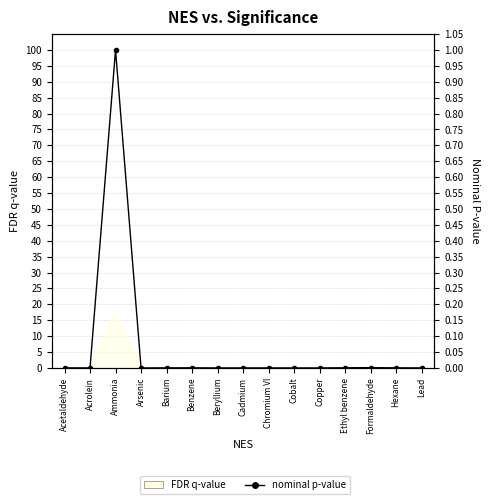

The value at Arsenic is 0.0. True or false?

False